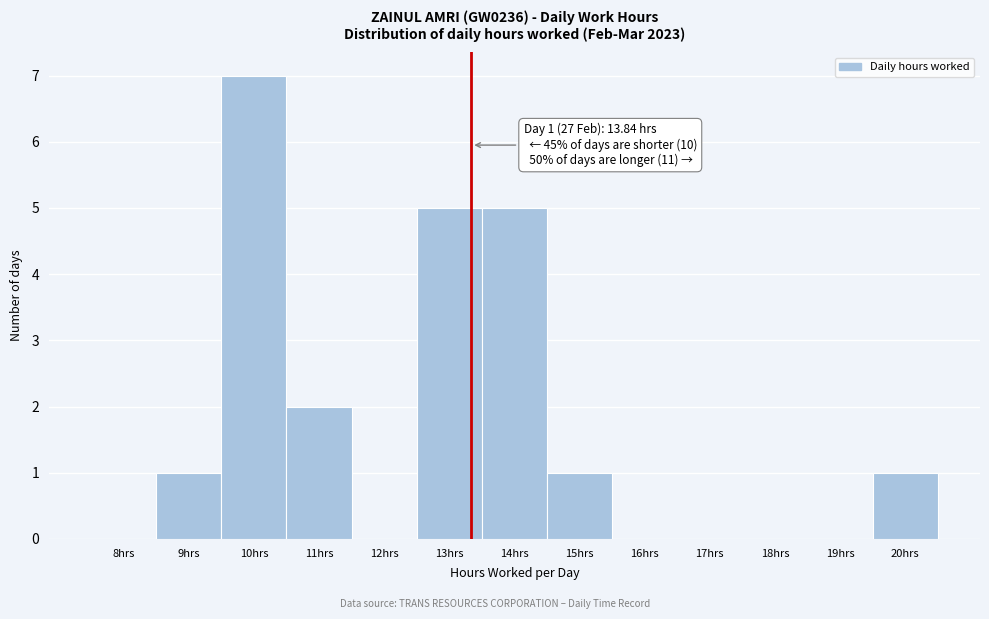

Reading right to left, extract all data points from this chart.

20hrs=1	19hrs=0	18hrs=0	17hrs=0	16hrs=0	15hrs=1	14hrs=5	13hrs=5	12hrs=0	11hrs=2	10hrs=7	9hrs=1	8hrs=0